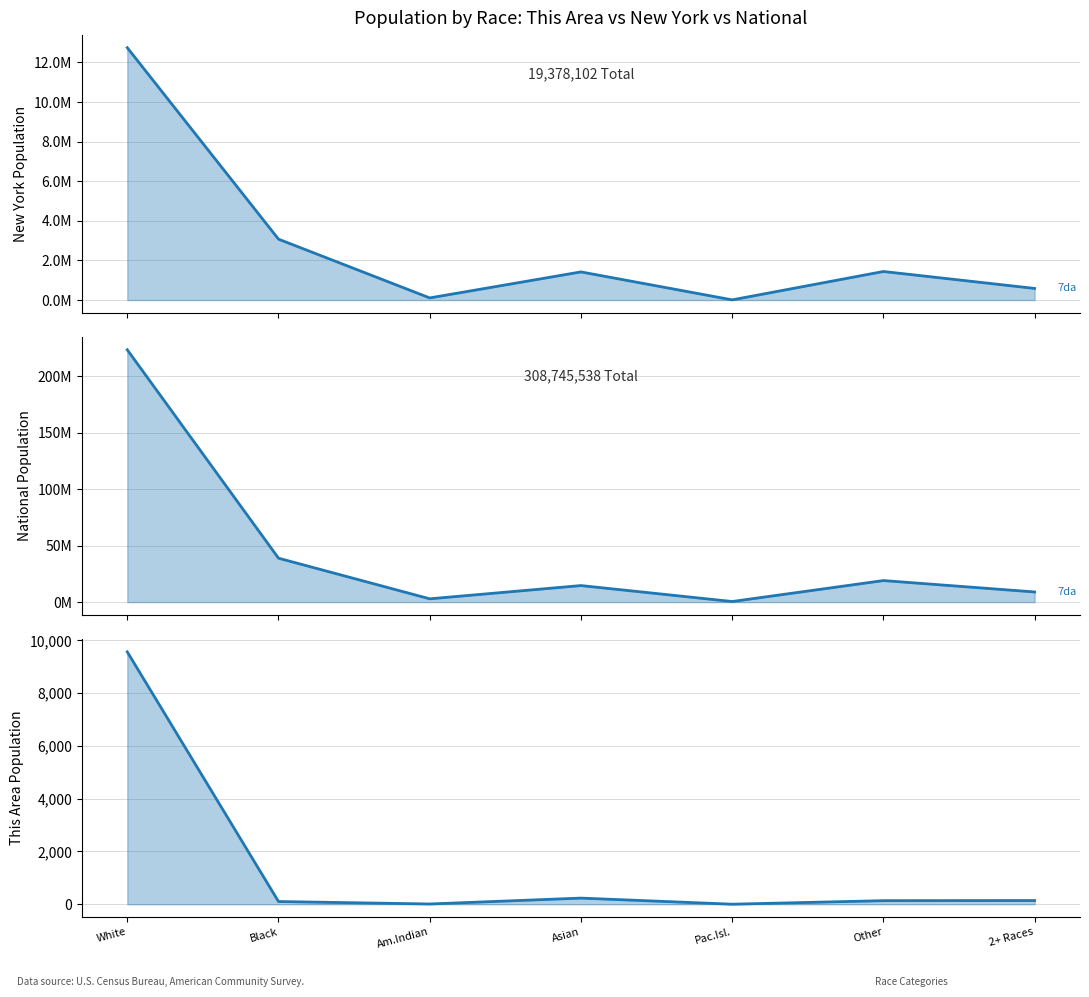

What are all the series names shown in the legend?

New York, National, This Area